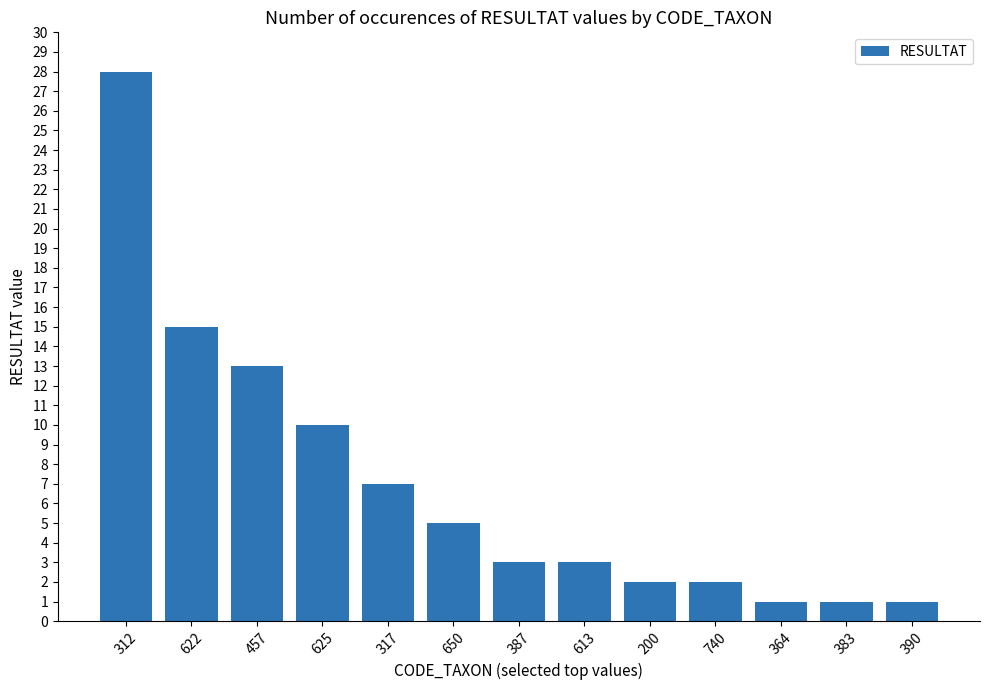

What is the value of the 3rd bar from the left?

13